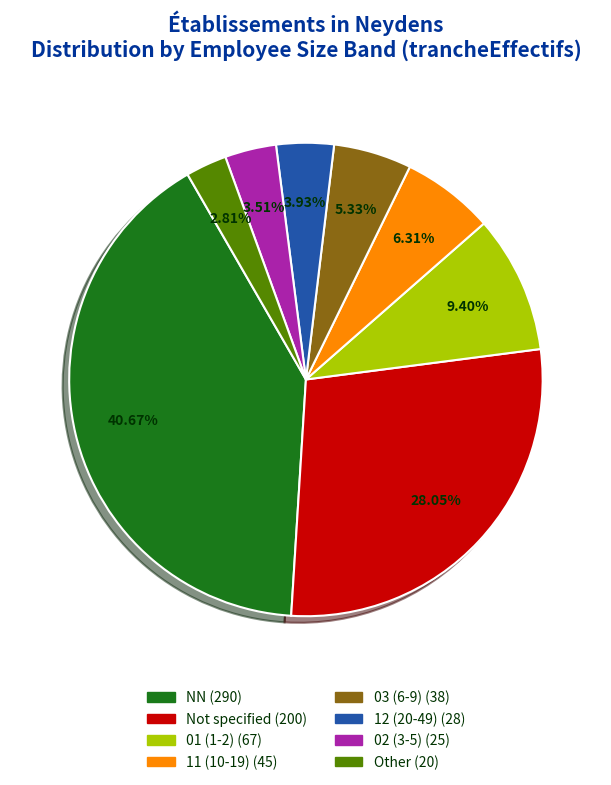

Does any single category account for the majority?

No